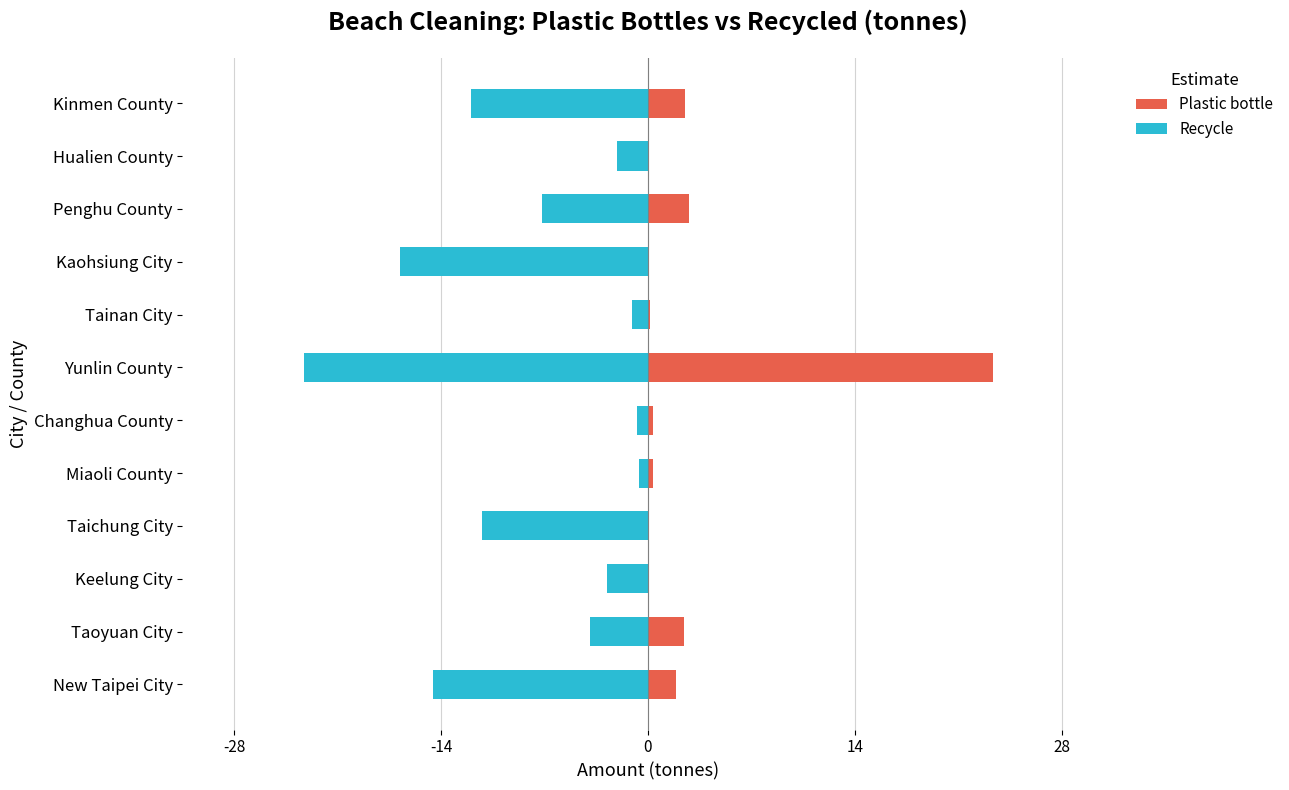

What is the difference between the maximum and minimum values in the Plastic bottle series?

23.5